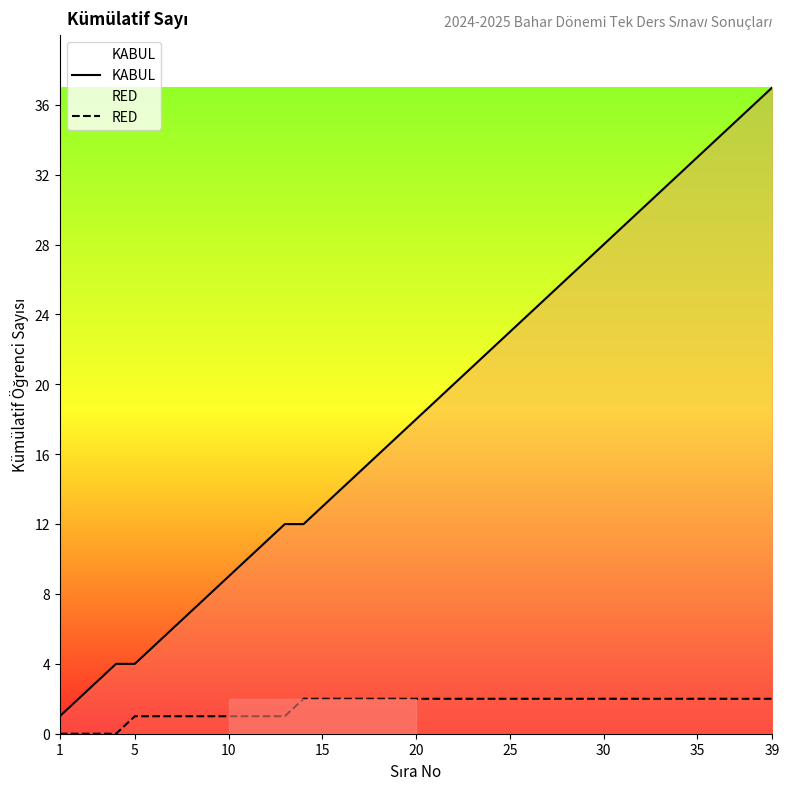

Which series has the widest spread of values?

KABUL